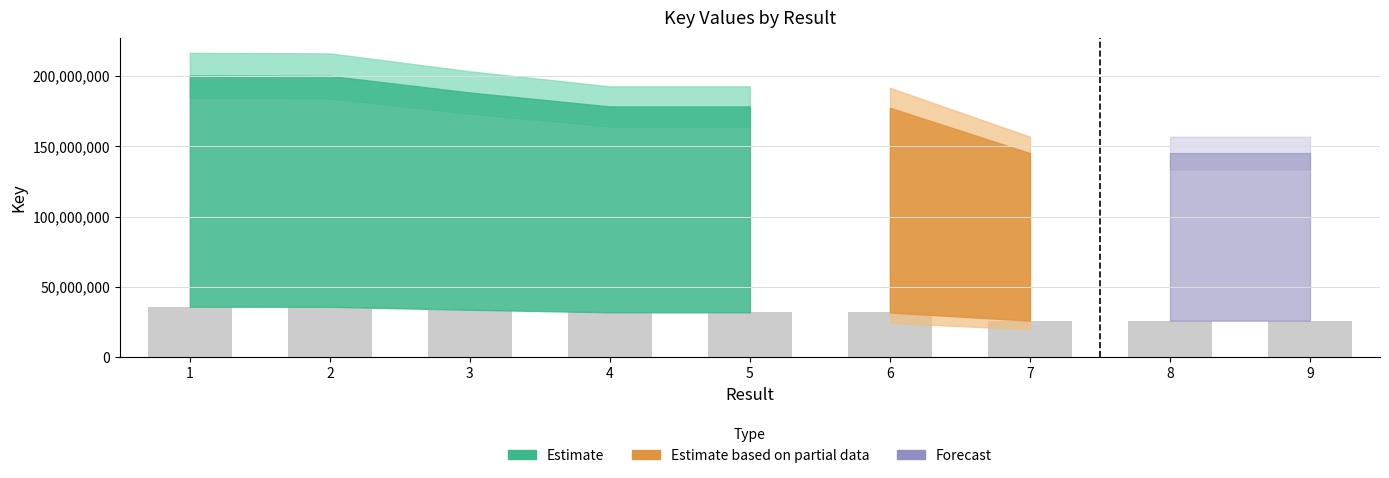

Count the number of data series in this chart.

1